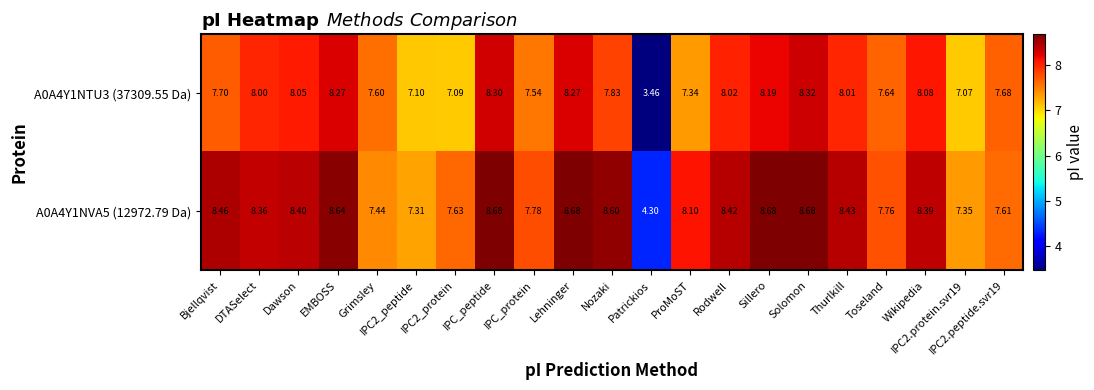

Which series has the largest total across all categories?

A0A4Y1NVA5 (12972.79 Da)